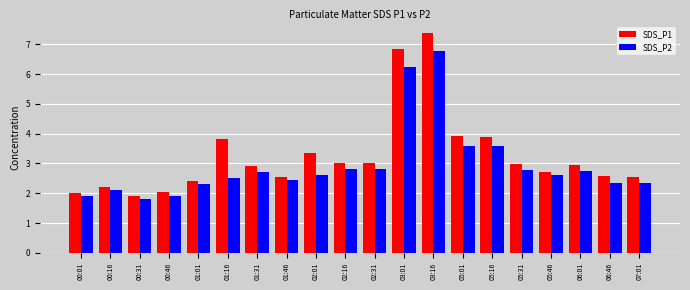

Rank the series by their maximum value, from highest to lowest.

SDS_P1, SDS_P2